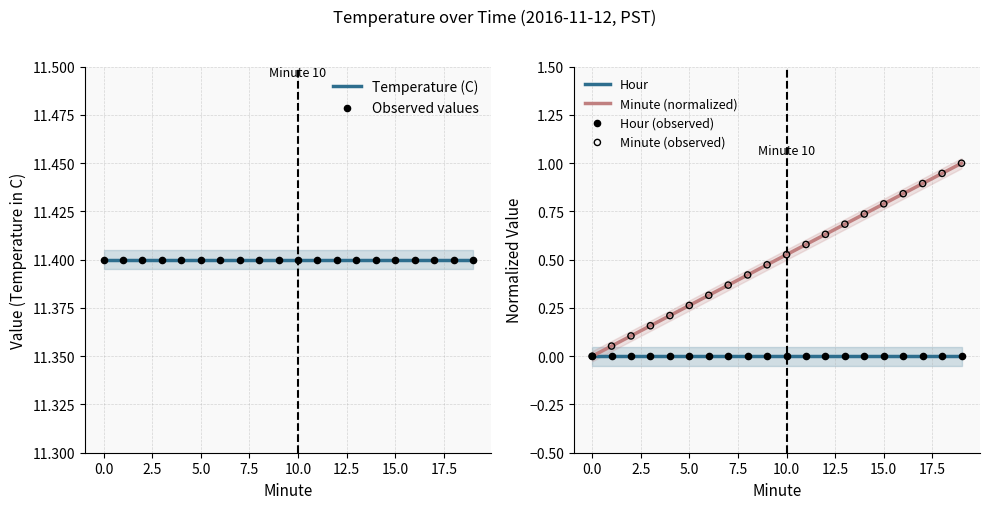

The Minute (normalized) series shows 0.7 at 10.0. True or false?

False